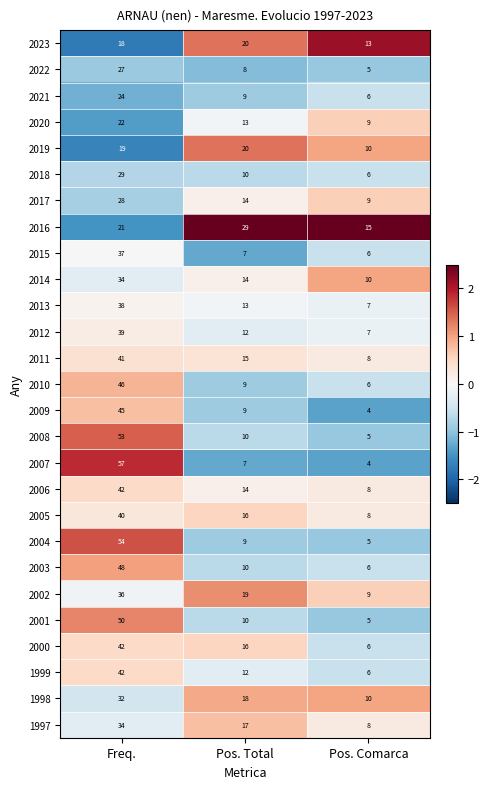

List the labels in order of 2009 value, smallest first.

Pos. Comarca, Pos. Total, Freq.